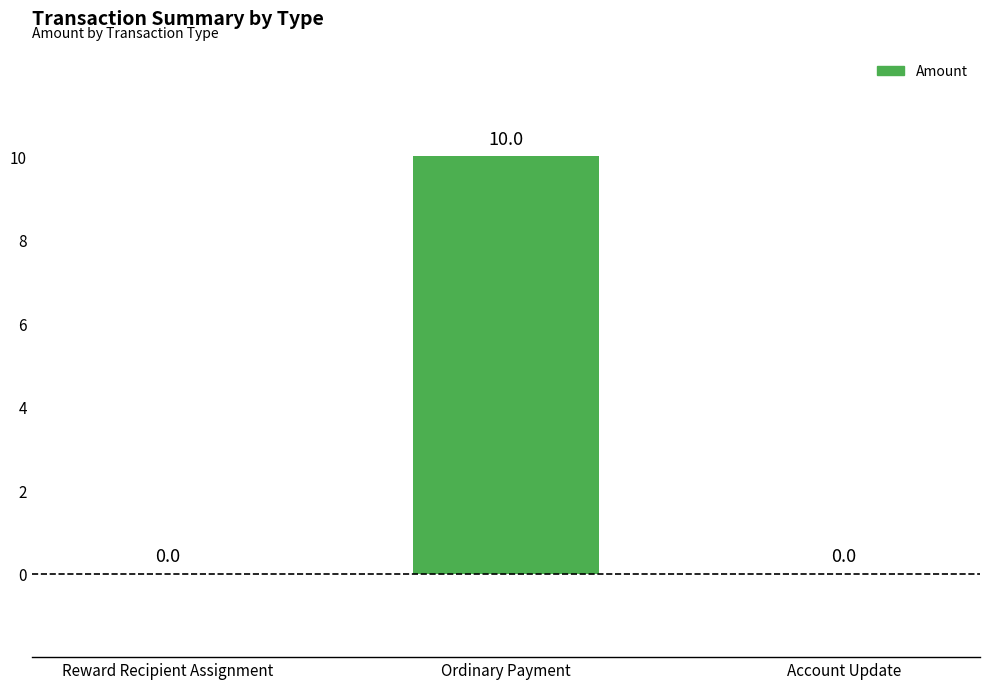

Which label corresponds to the largest value in the chart?

Ordinary Payment